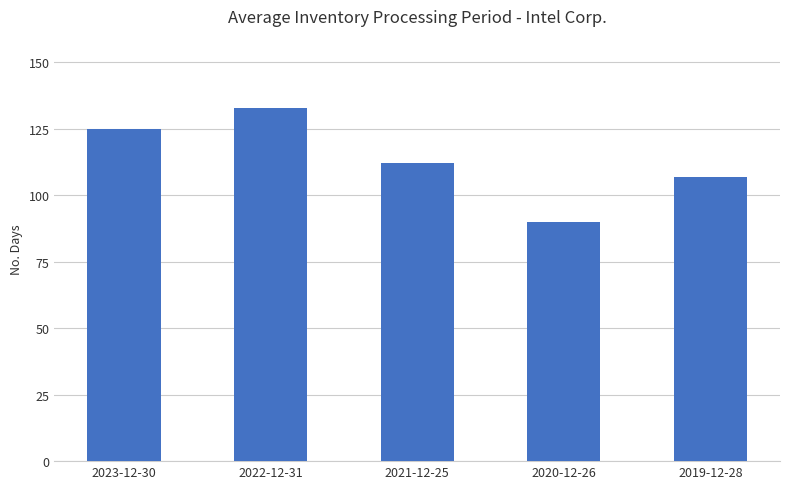

List the labels in order of value, largest first.

2022-12-31, 2023-12-30, 2021-12-25, 2019-12-28, 2020-12-26